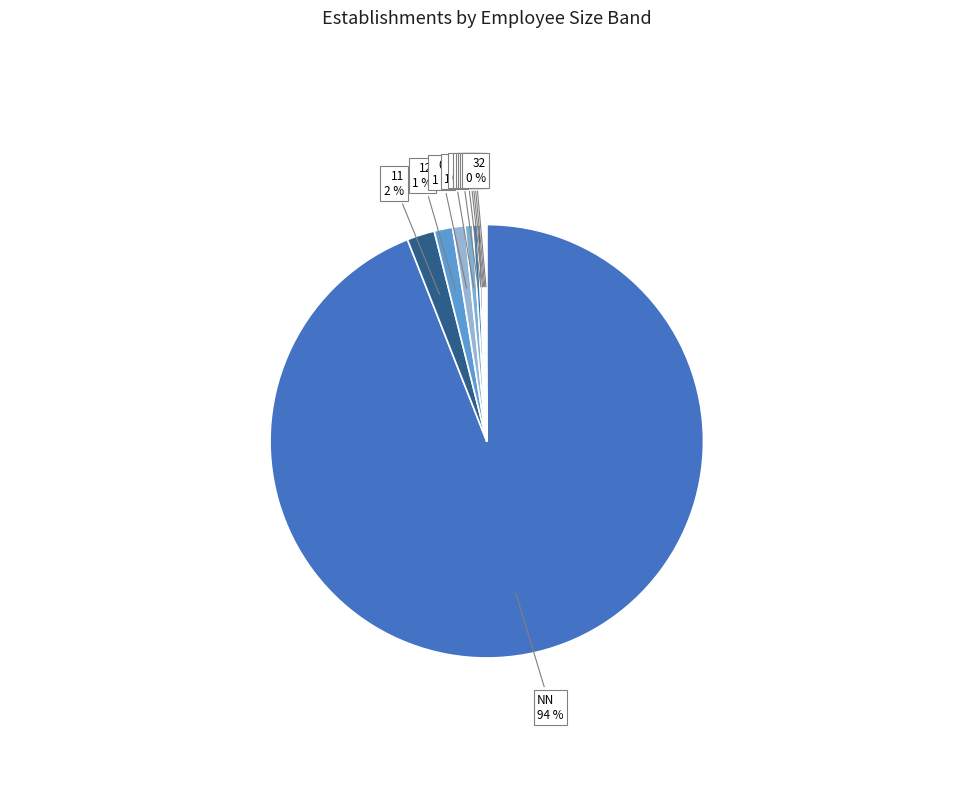

Which category has the biggest portion of the pie?

NN